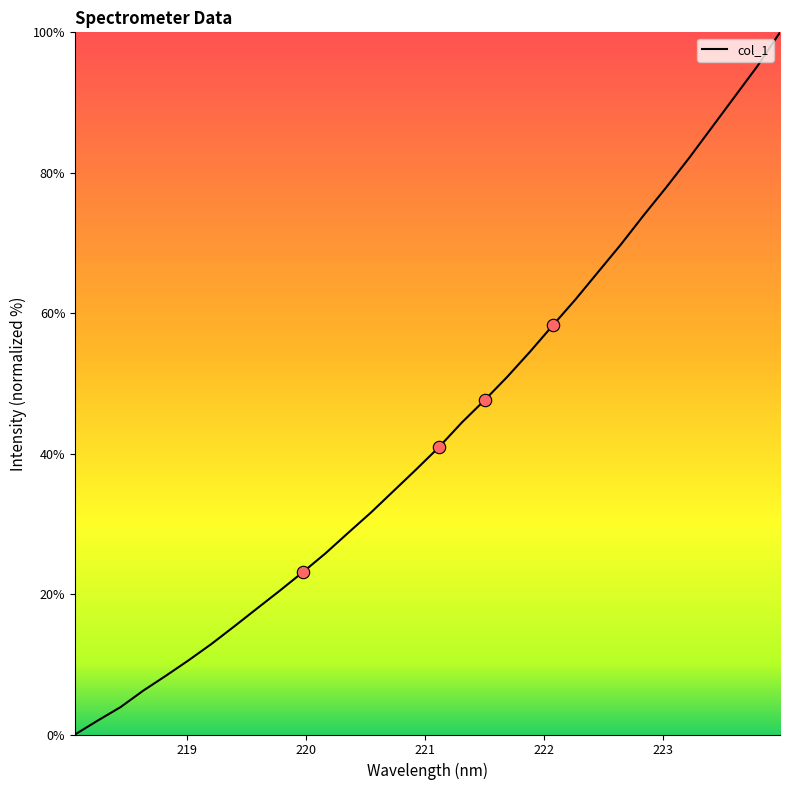

What is the difference between the maximum and minimum values?

100.0